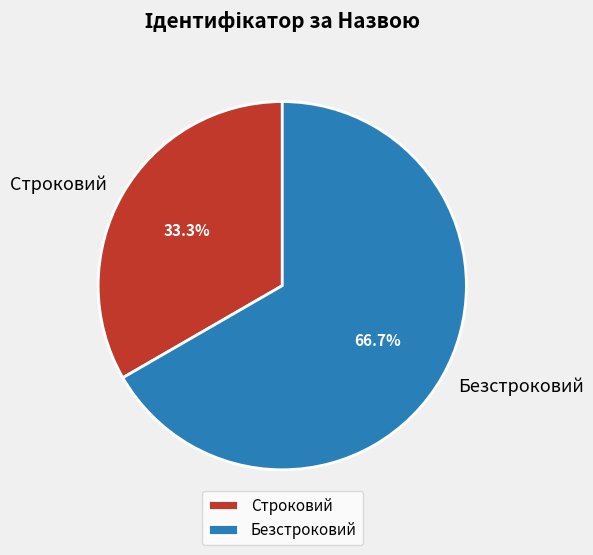

The Безстроковий slice represents 67% of the pie. True or false?

True